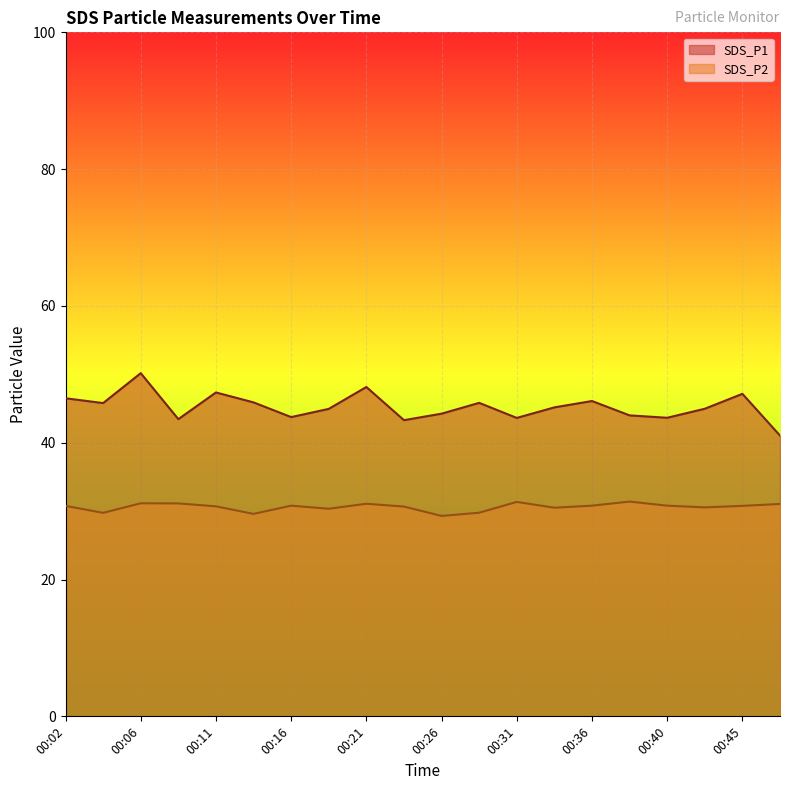

Reading left to right, extract all data points from this chart.

SDS_P1: 00:02=46.5	00:04=45.8	00:06=50.2	00:09=43.5	00:11=47.4	00:14=45.9	00:16=43.8	00:19=45.0	00:21=48.1	00:23=43.3	00:26=44.2	00:28=45.8	00:31=43.6	00:33=45.2	00:36=46.1	00:38=44.0	00:40=43.6	00:43=45.0	00:45=47.1	00:48=41.0
SDS_P2: 00:02=30.8	00:04=29.8	00:06=31.1	00:09=31.1	00:11=30.7	00:14=29.6	00:16=30.8	00:19=30.4	00:21=31.1	00:23=30.7	00:26=29.3	00:28=29.8	00:31=31.4	00:33=30.5	00:36=30.8	00:38=31.4	00:40=30.8	00:43=30.6	00:45=30.8	00:48=31.1